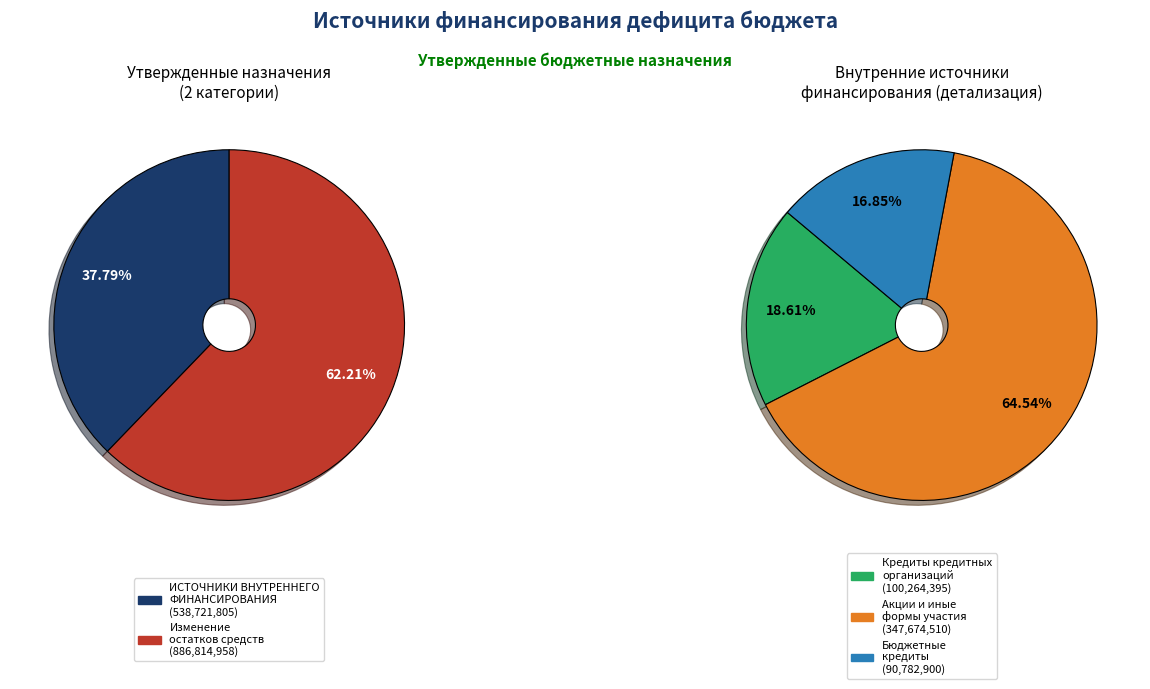

Do ИСТОЧНИКИ ВНУТРЕННЕГО ФИНАНСИРОВАНИЯ and Акции и иные формы участия together represent more than half of the pie?

No